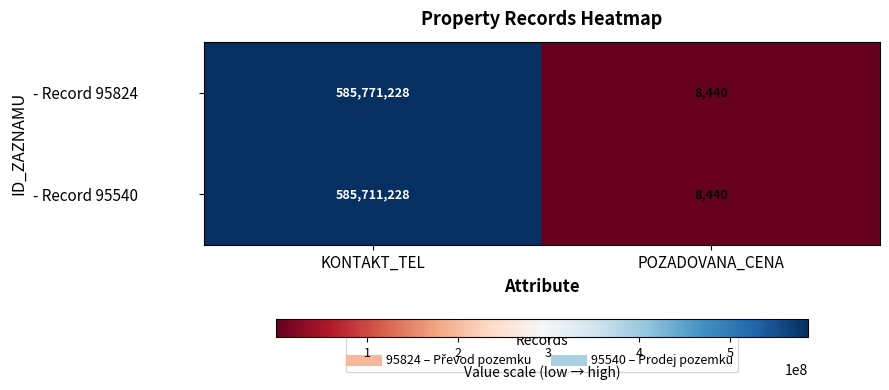

True or false: - Record 95540 has a value of 585711228 at KONTAKT_TEL.

True